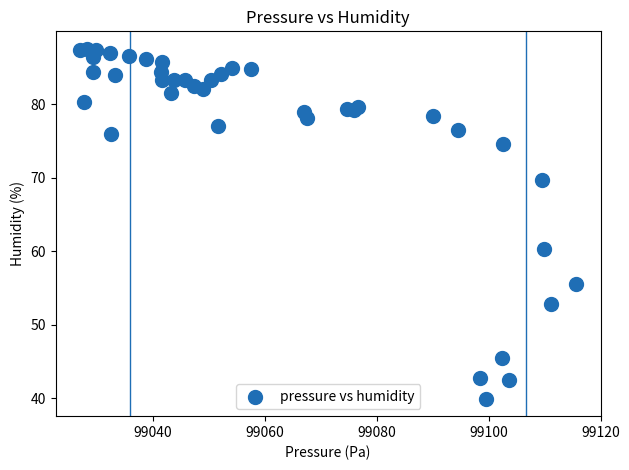

What Y value in the scatter plot is closest to 63?

60.3